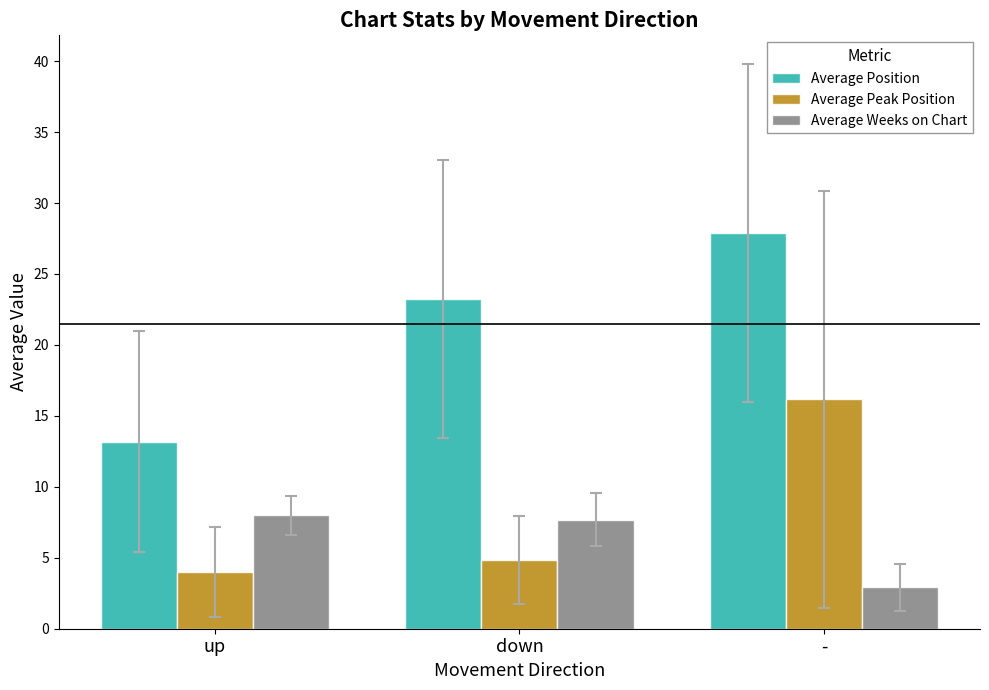

What position from the left is up?

1